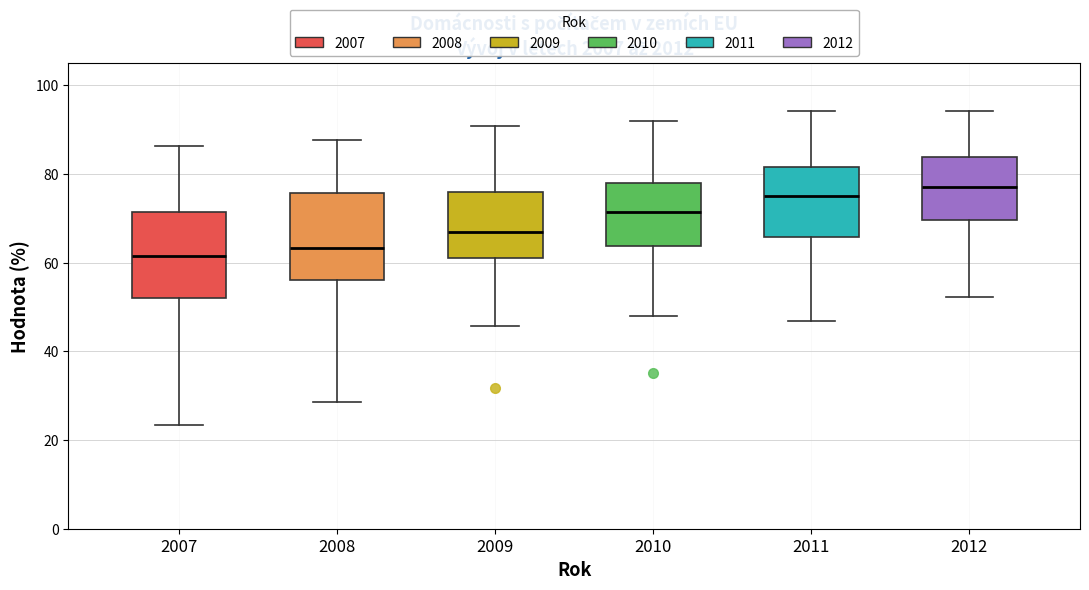

Reading left to right, transcribe this box plot: for each box, give where its median line is, the range the box spans, and where its two whiskers end, as read against the y-axis. The values are not printed on the chart, so give them approximately, as read against the axis.

2007: median 62, box 52 to 72, whiskers 24 to 86
2008: median 64, box 56 to 76, whiskers 28 to 88
2009: median 66, box 60 to 76, whiskers 46 to 90
2010: median 72, box 64 to 78, whiskers 48 to 92
2011: median 74, box 66 to 82, whiskers 46 to 94
2012: median 76, box 70 to 84, whiskers 52 to 94